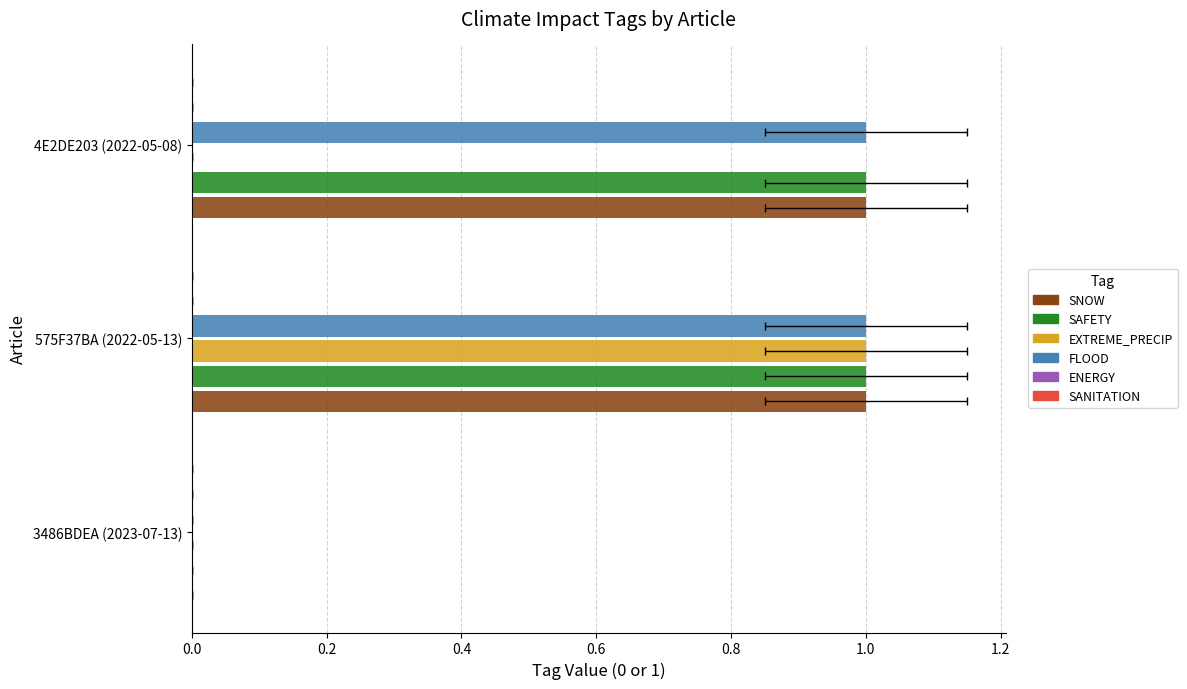

Which series has the largest total across all categories?

SNOW